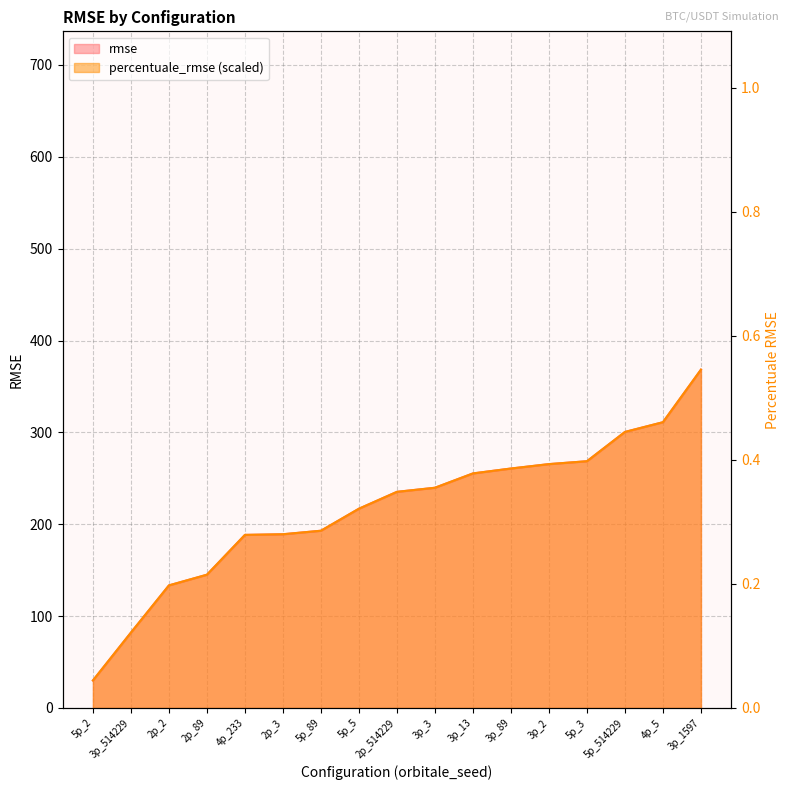

Reading right to left, transcribe all the data shown in this chart.

3p_1597=0.5	4p_5=0.5	5p_514229=0.4	5p_3=0.4	3p_2=0.4	3p_89=0.4	3p_13=0.4	3p_3=0.4	2p_514229=0.3	5p_5=0.3	5p_89=0.3	2p_3=0.3	4p_233=0.3	2p_89=0.2	2p_2=0.2	3p_514229=0.1	5p_2=0.0